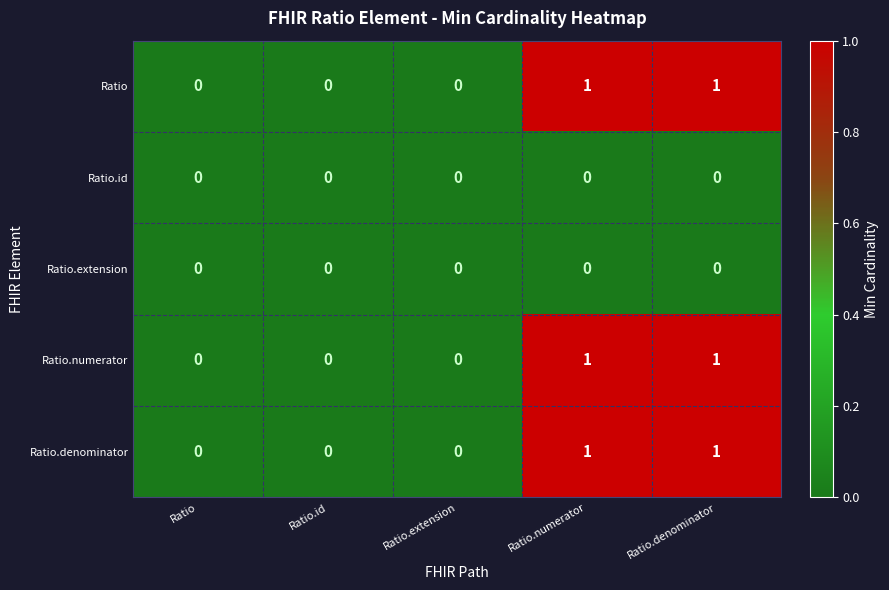

Count the Ratio.numerator values in the range 0 to 1.

5